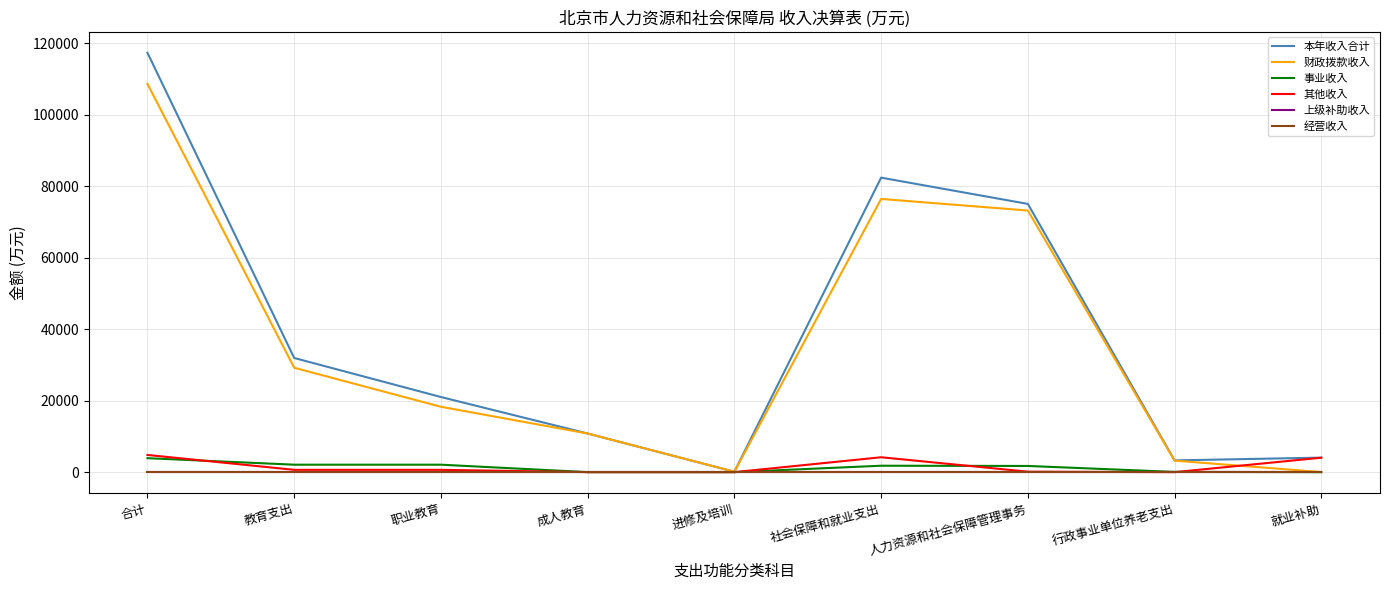

What is the label of the 3rd point from the left?

职业教育